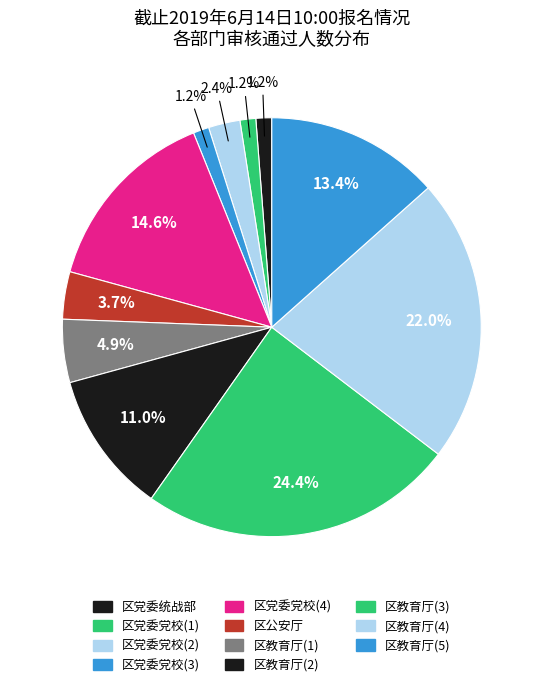

What percentage is the 区教育厅(5) slice, to the nearest percent?

13%